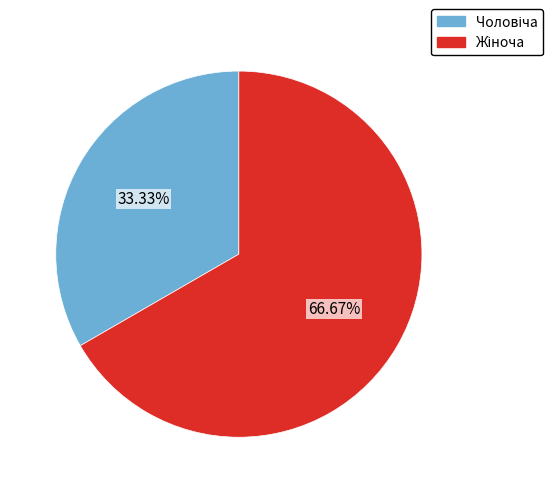

Is there any slice that represents more than half of the pie?

Yes